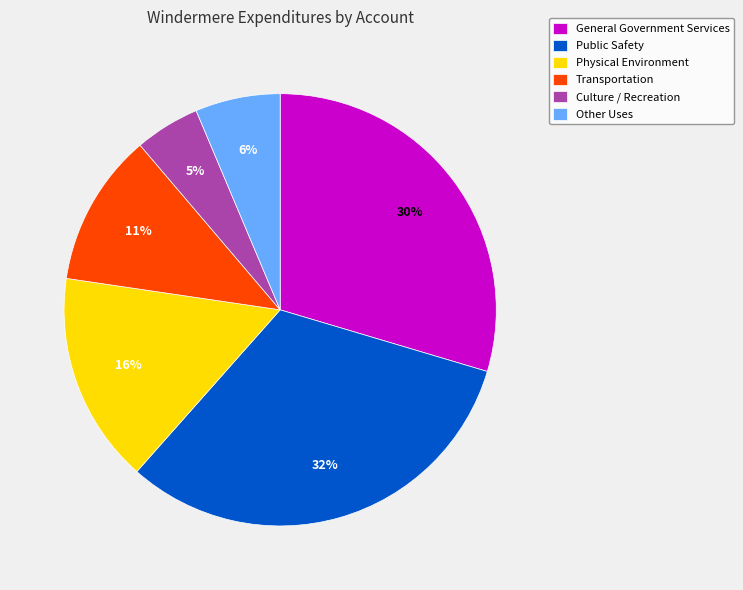

Combined, do Other Uses and Public Safety account for over 50%?

No